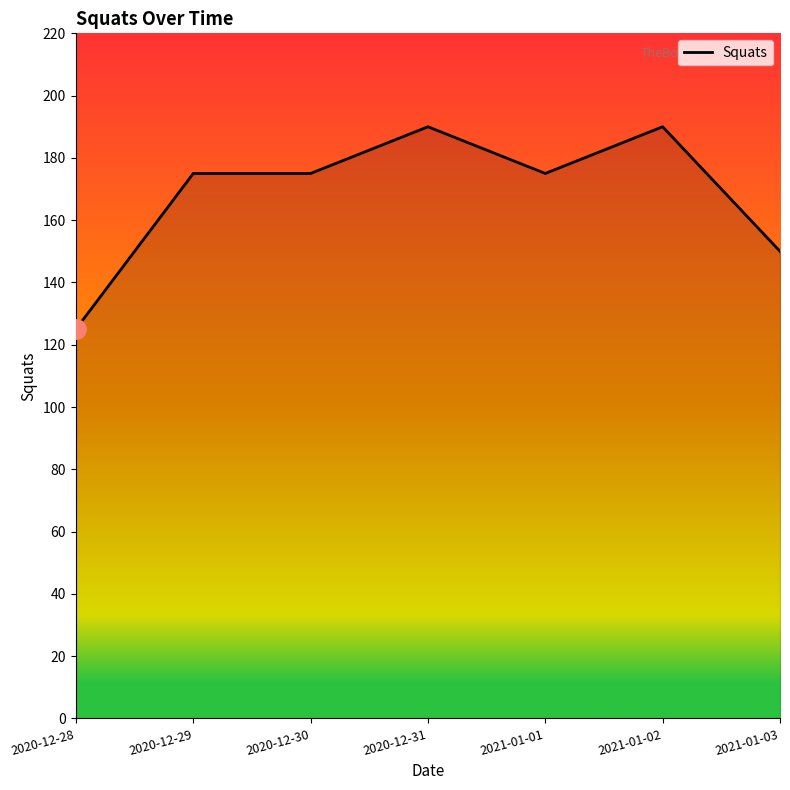

What position from the right is 2020-12-28?

7